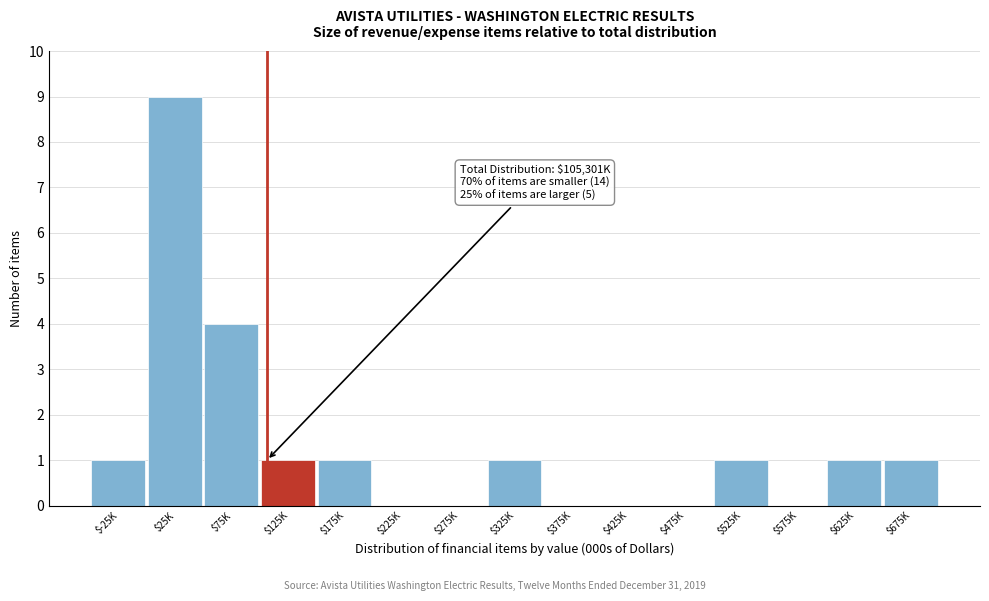

What is the sum of all values?

20